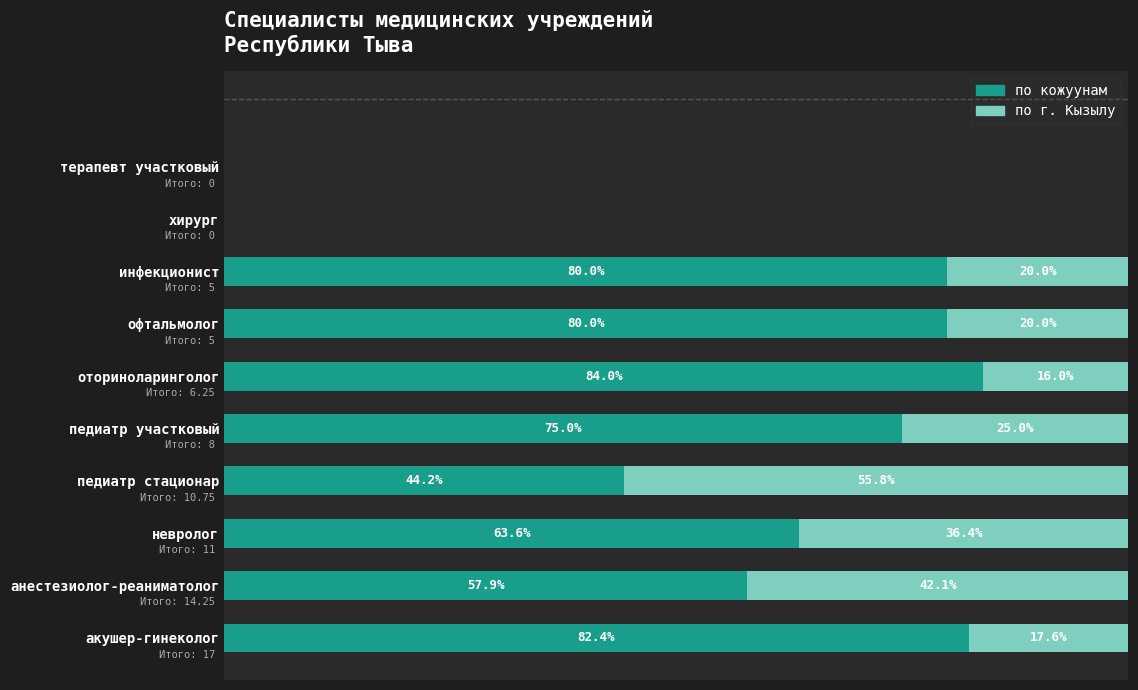

Which category has the highest value in the по кожуунам series?

оториноларинголог